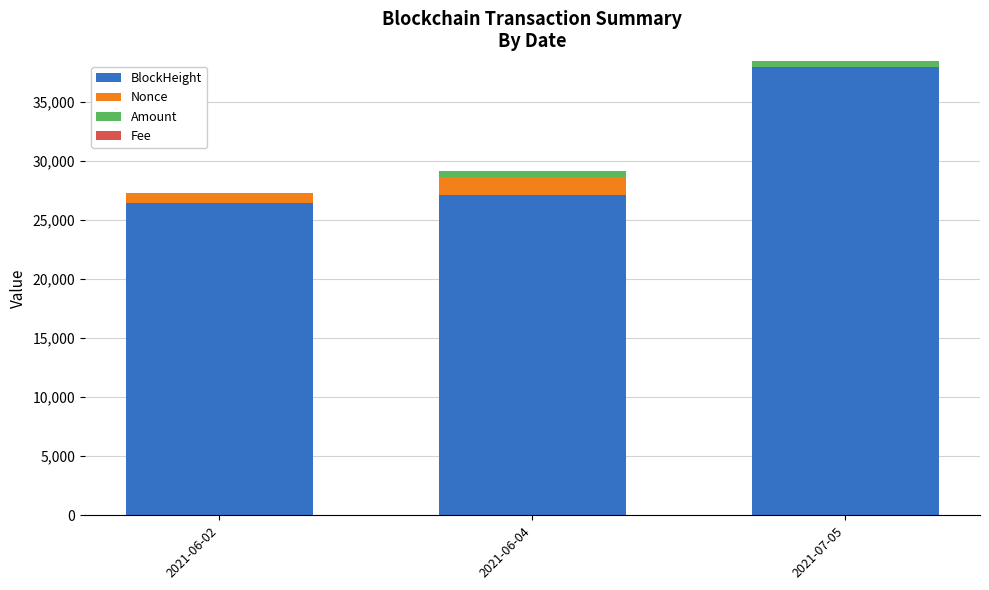

At which category is the sum across all series the highest?

2021-07-05